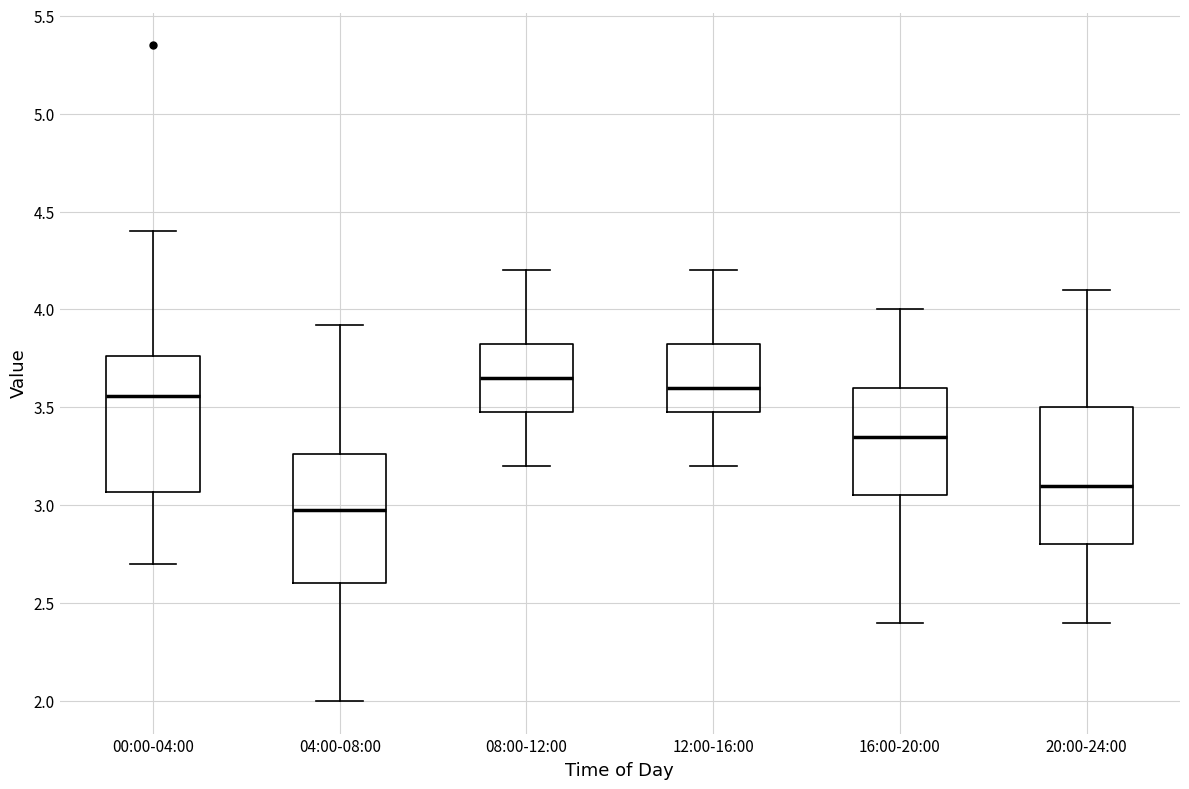

Which box has the lowest median line?

04:00-08:00